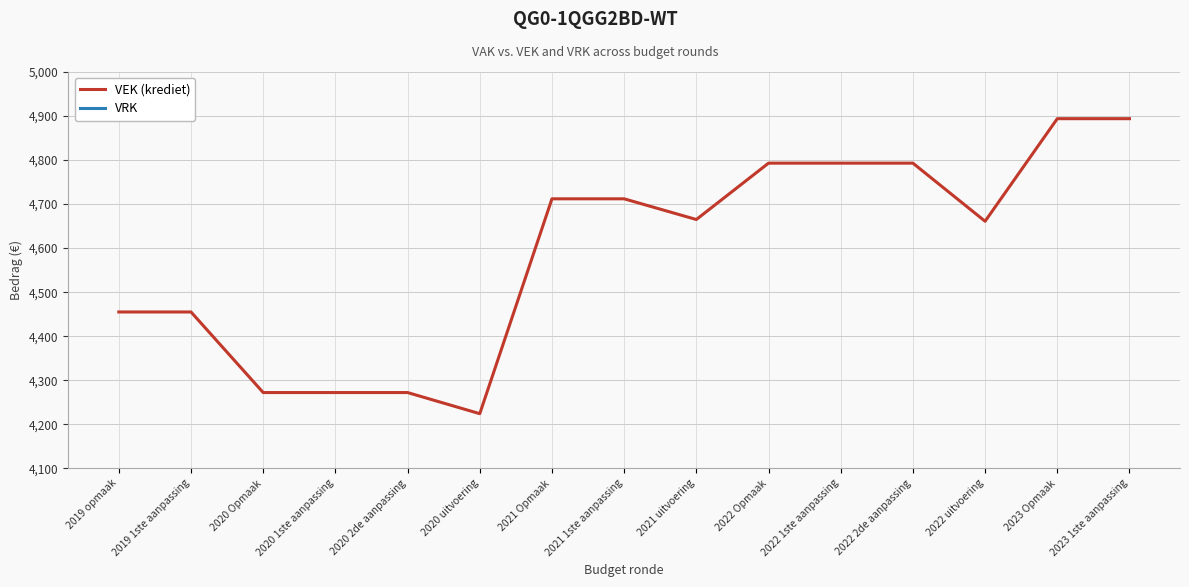

In VEK (krediet), how many points are lower than both neighbors (excluding endpoints)?

3